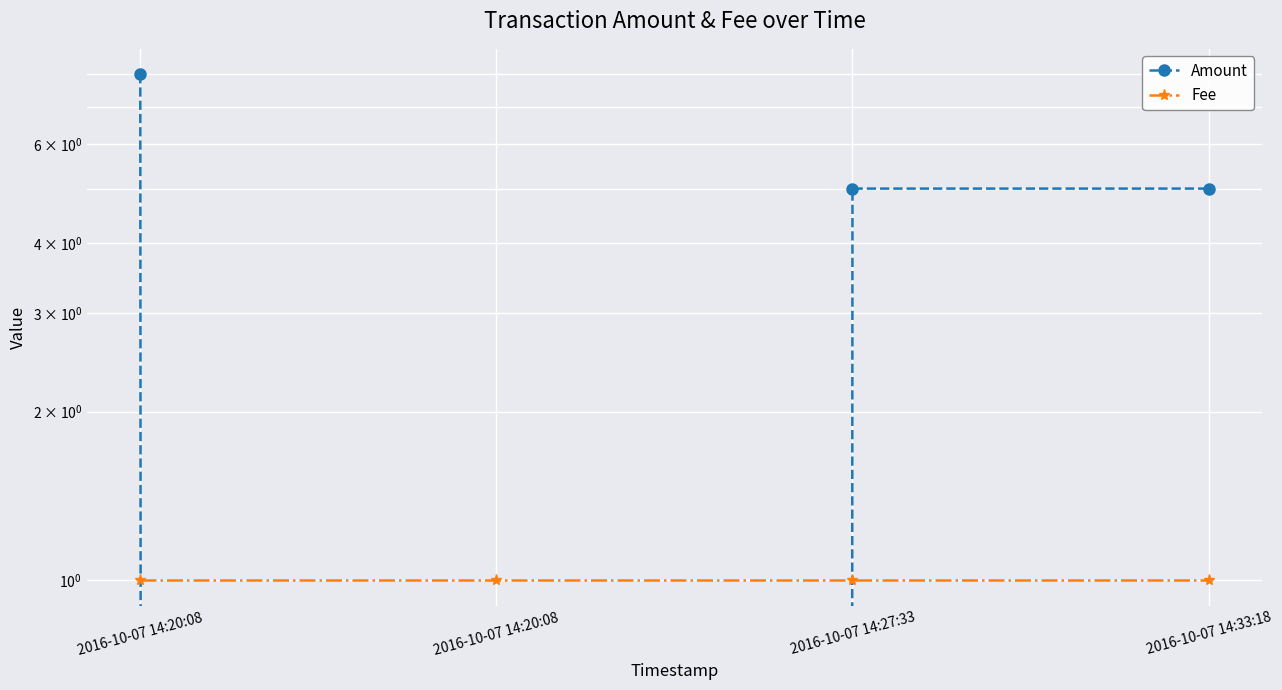

Reading left to right, extract all data points from this chart.

Amount: 2016-10-07 14:20:08=8	2016-10-07 14:20:08=0	2016-10-07 14:27:33=5	2016-10-07 14:33:18=5
Fee: 2016-10-07 14:20:08=1	2016-10-07 14:20:08=1	2016-10-07 14:27:33=1	2016-10-07 14:33:18=1